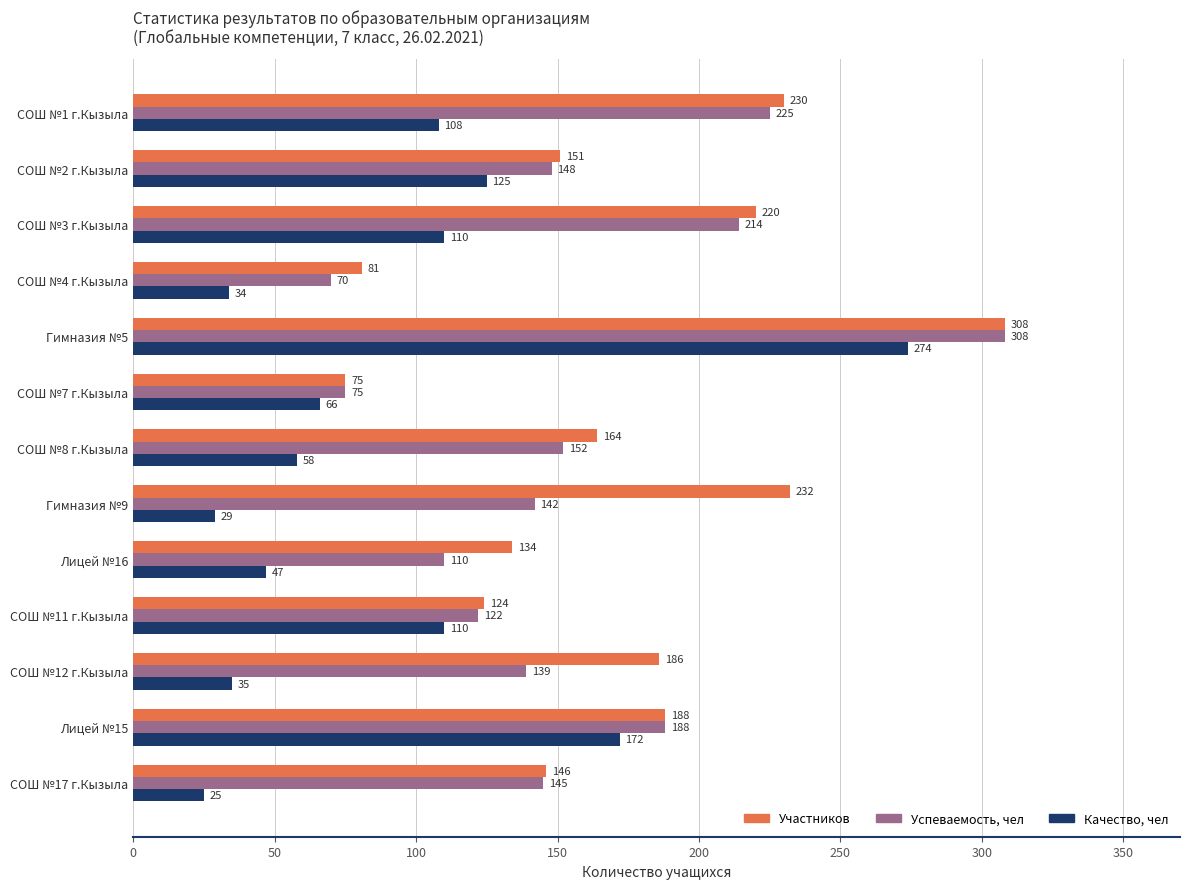

What is the sum of all Успеваемость, чел values?

2038